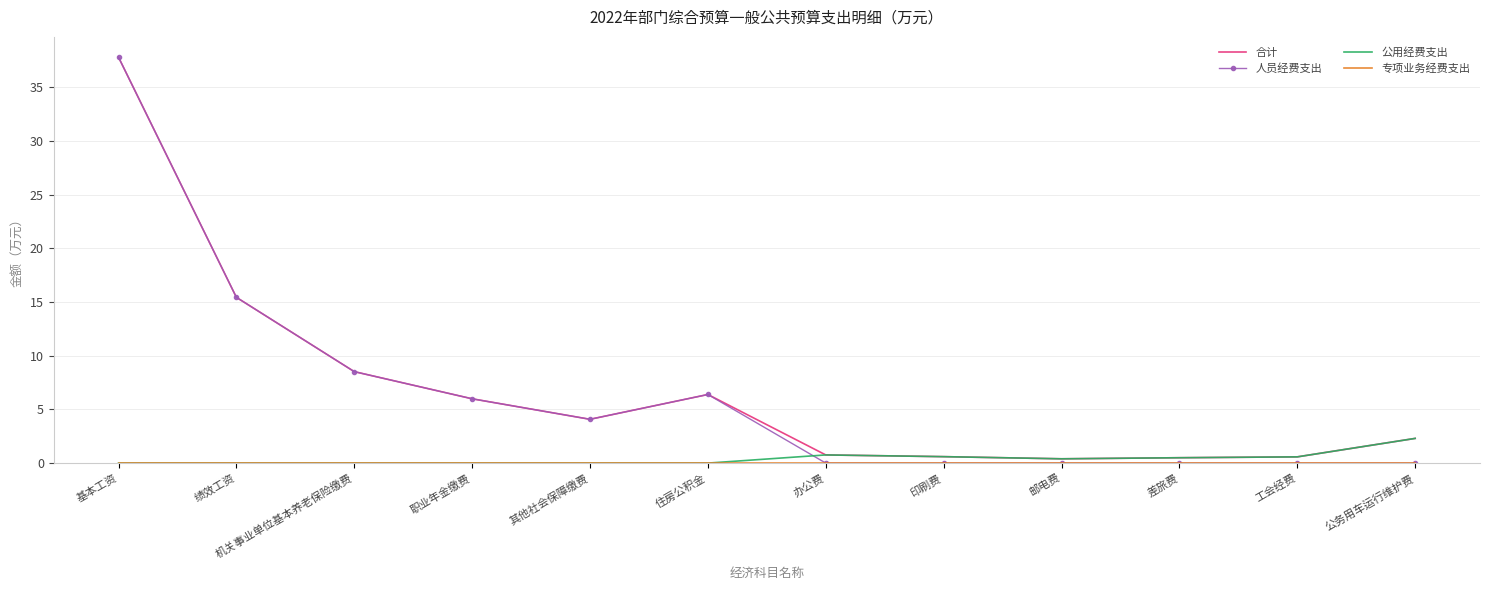

Where is 合计 nearest to the value 19?

绩效工资